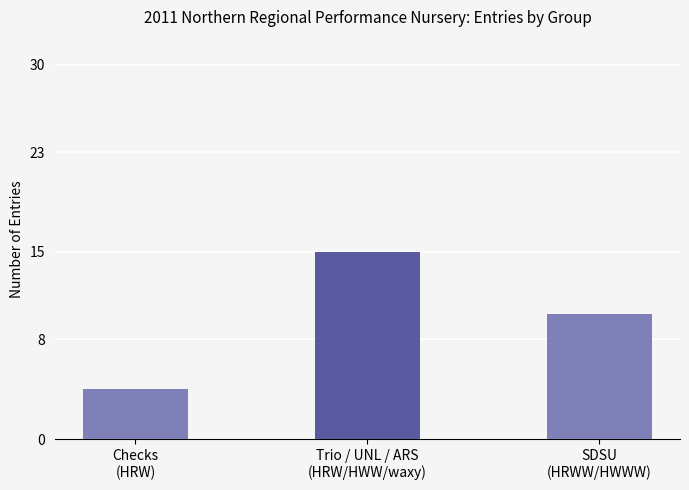

What is the greatest value displayed?

15